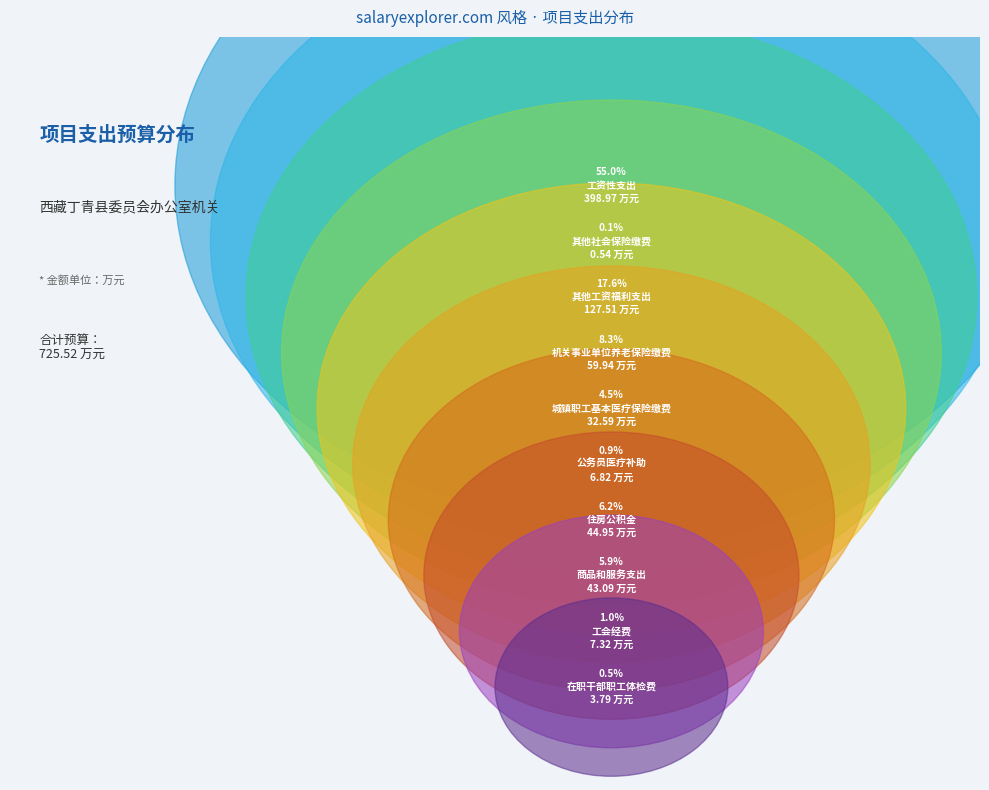

To the nearest percent, what is the combined percentage of 在职干部职工体检费 and 城镇职工基本医疗保险缴费?

5%